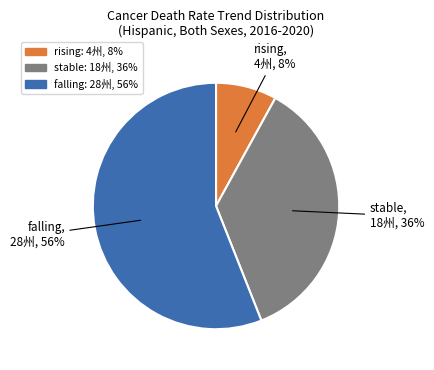

Which has a higher value, falling or stable?

falling